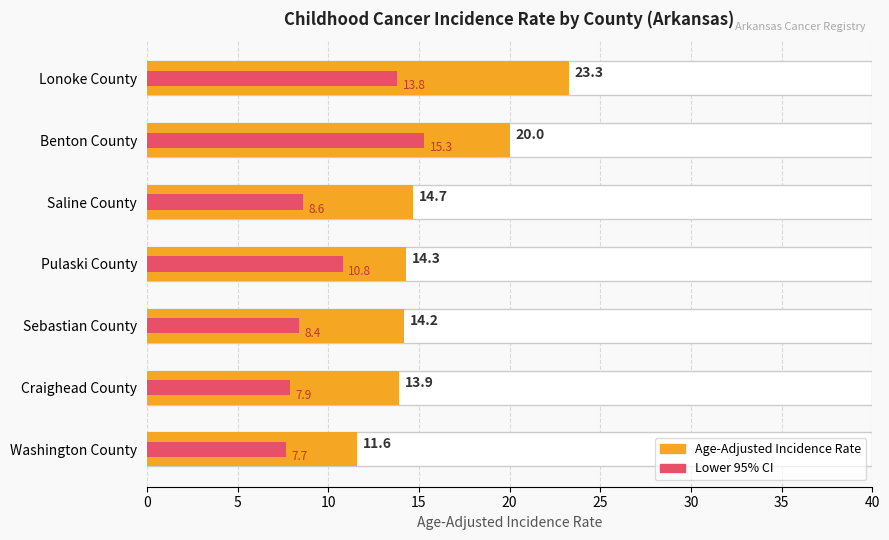

What are all the series names shown in the legend?

Age-Adjusted Incidence Rate, Lower 95% CI